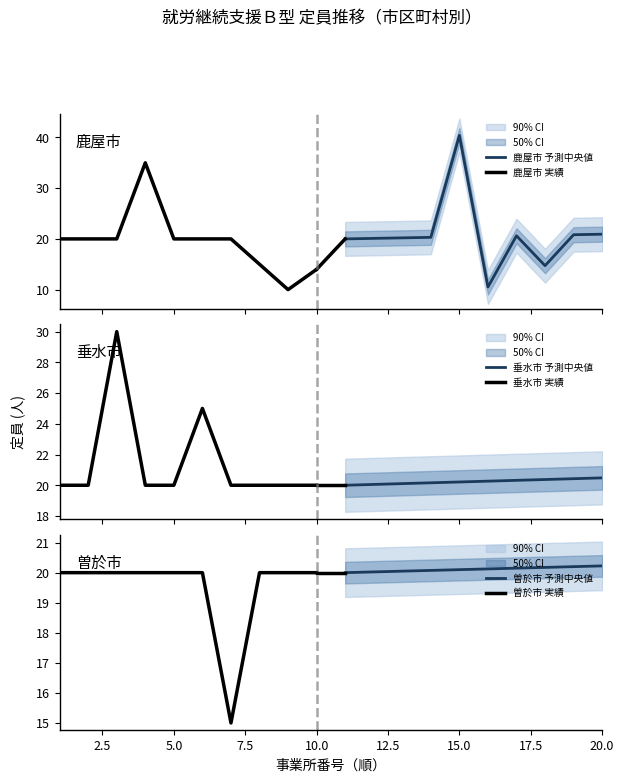

Is it true that 曽於市 予測中央値 equals 5.5 at 15.0?

False